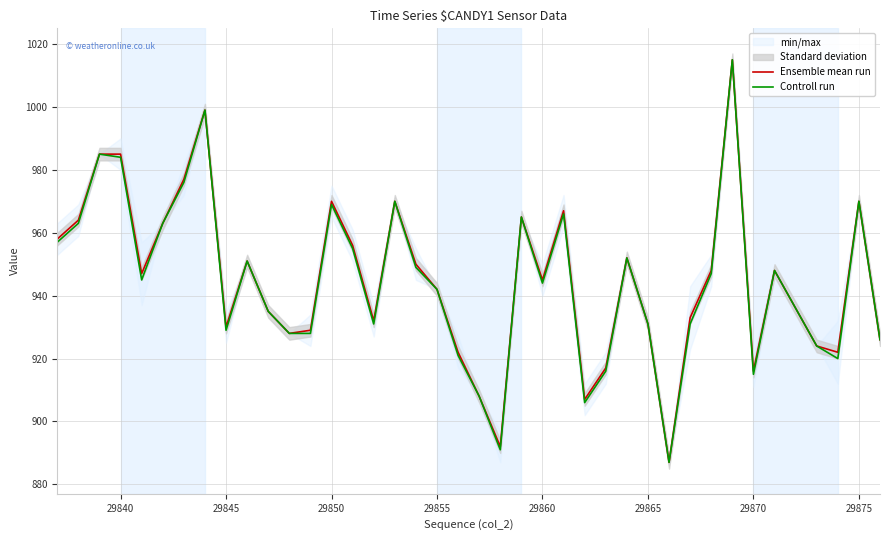

The Ensemble mean run series shows 945 at 29860. True or false?

True